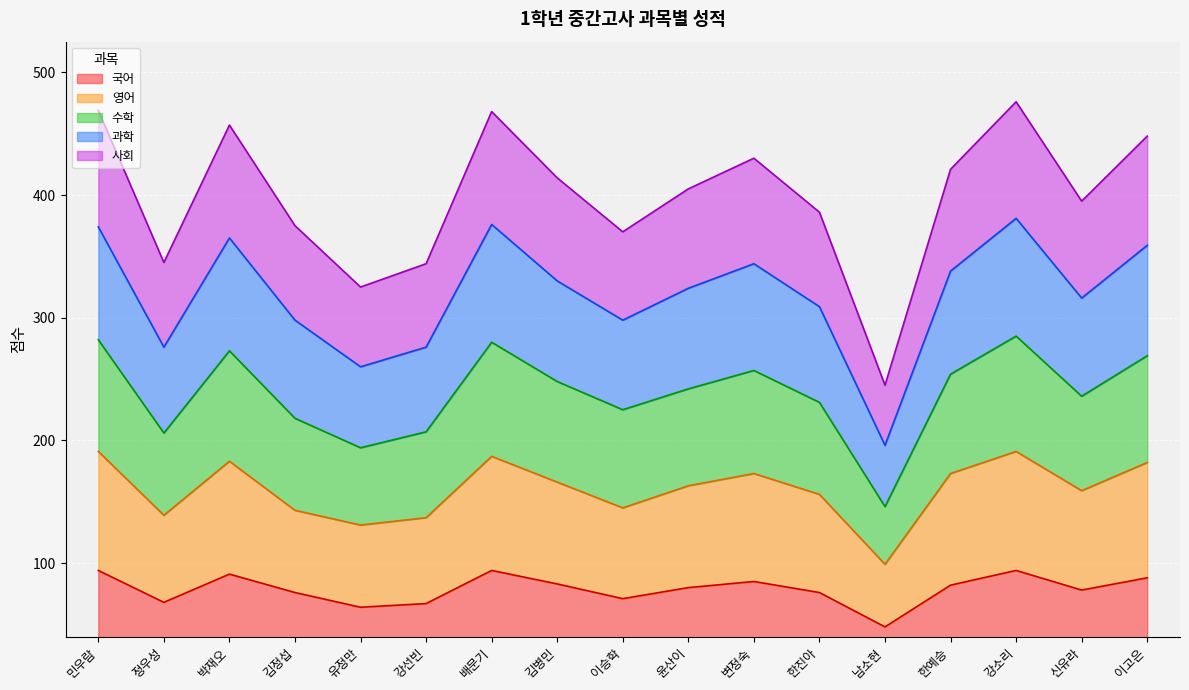

What is the maximum value for 국어?

94